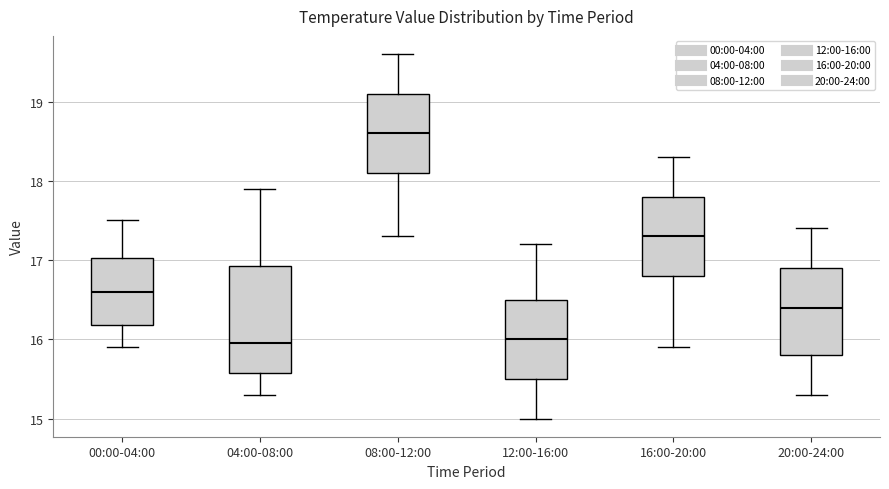

Reading left to right, transcribe this box plot: for each box, give where its median line is, the range the box spans, and where its two whiskers end, as read against the y-axis. The values are not printed on the chart, so give them approximately, as read against the axis.

00:00-04:00: median 16.6, box 16.2 to 17.0, whiskers 15.9 to 17.5
04:00-08:00: median 16.0, box 15.6 to 16.9, whiskers 15.3 to 17.9
08:00-12:00: median 18.6, box 18.1 to 19.1, whiskers 17.3 to 19.6
12:00-16:00: median 16.0, box 15.5 to 16.5, whiskers 15.0 to 17.2
16:00-20:00: median 17.3, box 16.8 to 17.8, whiskers 15.9 to 18.3
20:00-24:00: median 16.4, box 15.8 to 16.9, whiskers 15.3 to 17.4